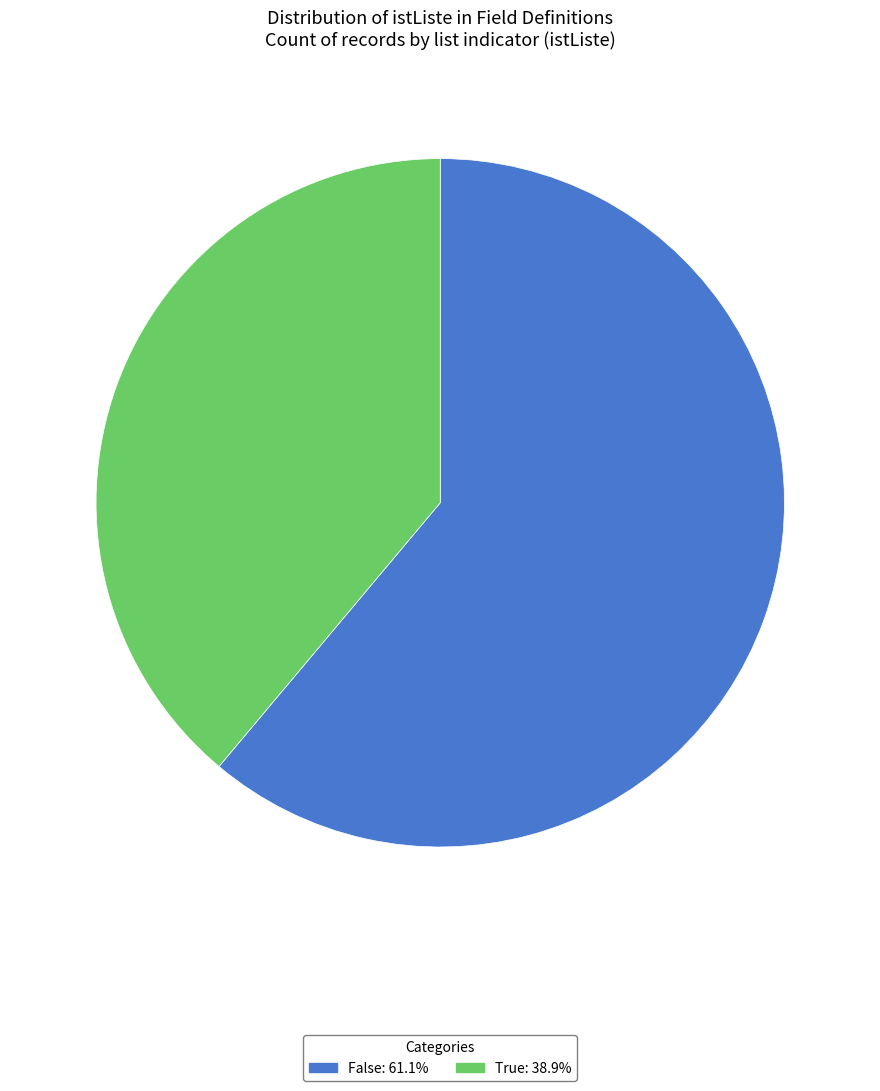

Is it true that False is 61% of the pie?

True